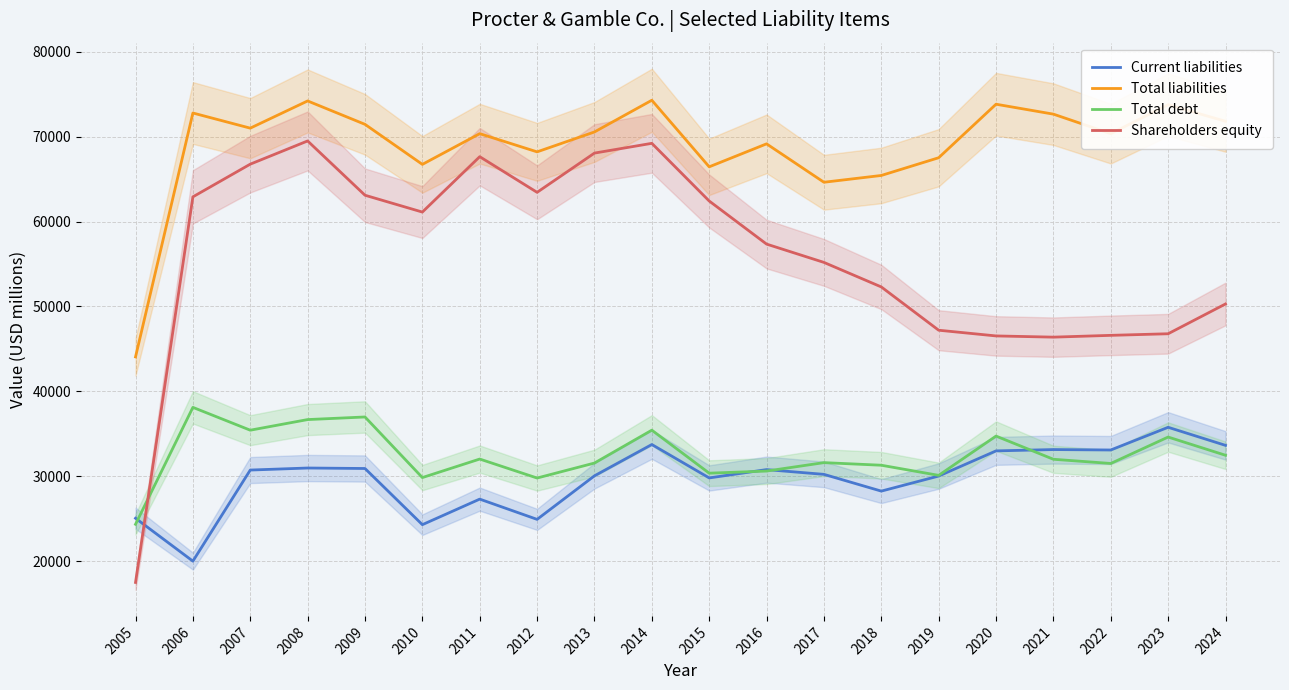

Which series has the largest range (max minus min)?

Shareholders equity